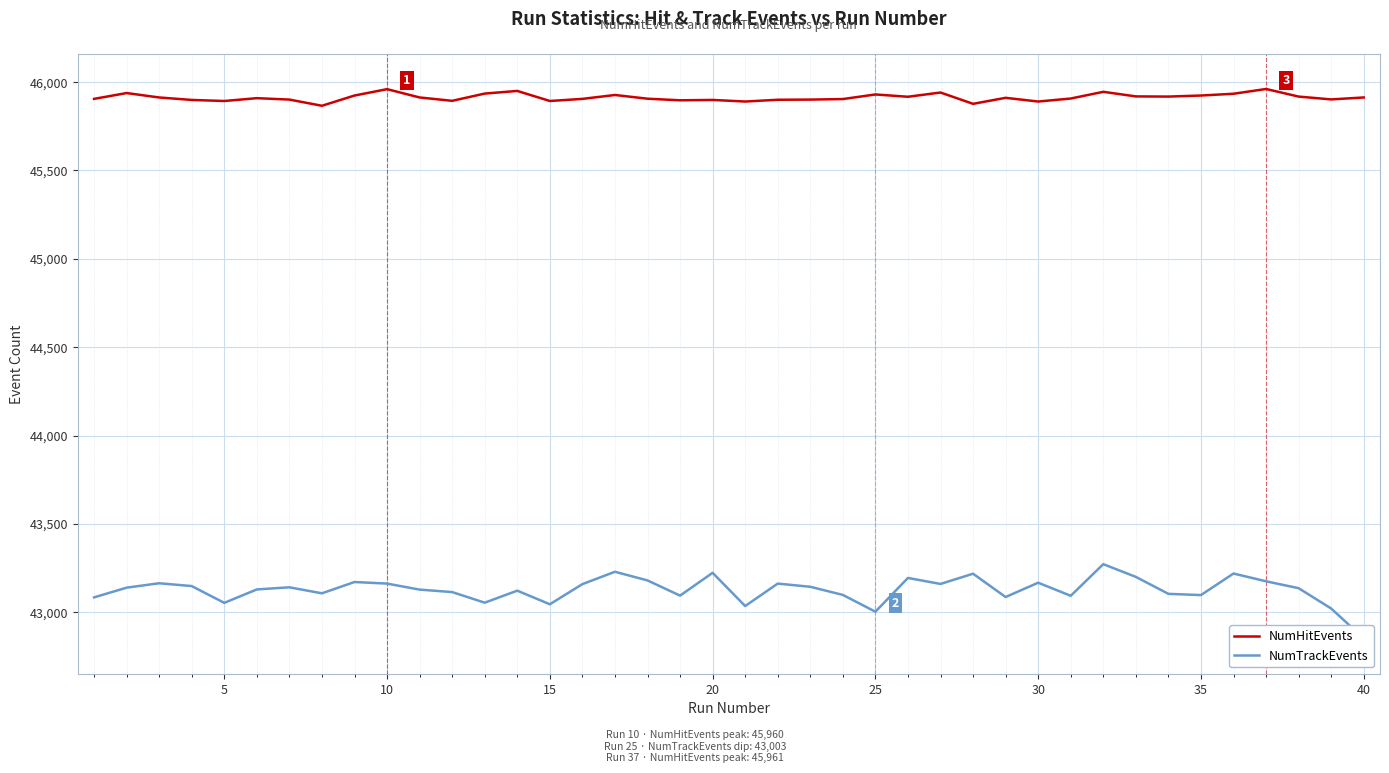

In NumTrackEvents, how many points are higher than both neighbors (excluding endpoints)?

12